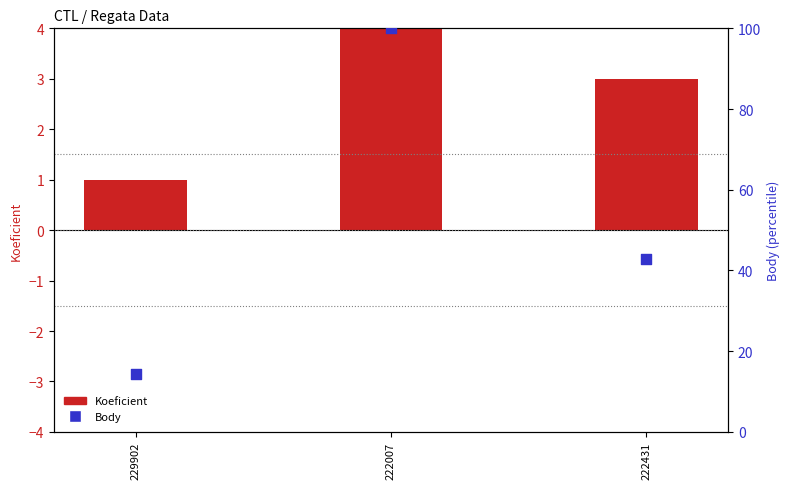

Which series has the largest total across all categories?

Body